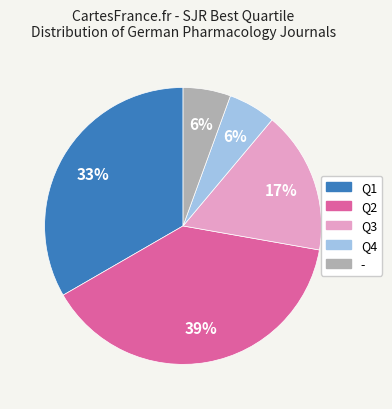

Is Q2 the majority of the pie?

No